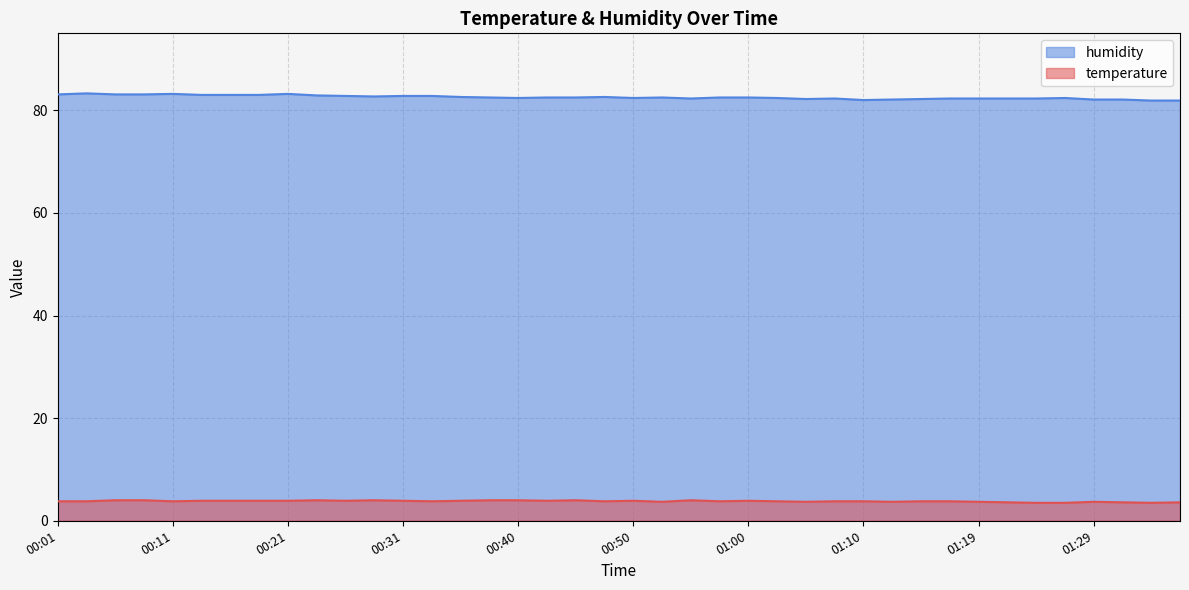

At which category does temperature reach its first local valley?

00:11